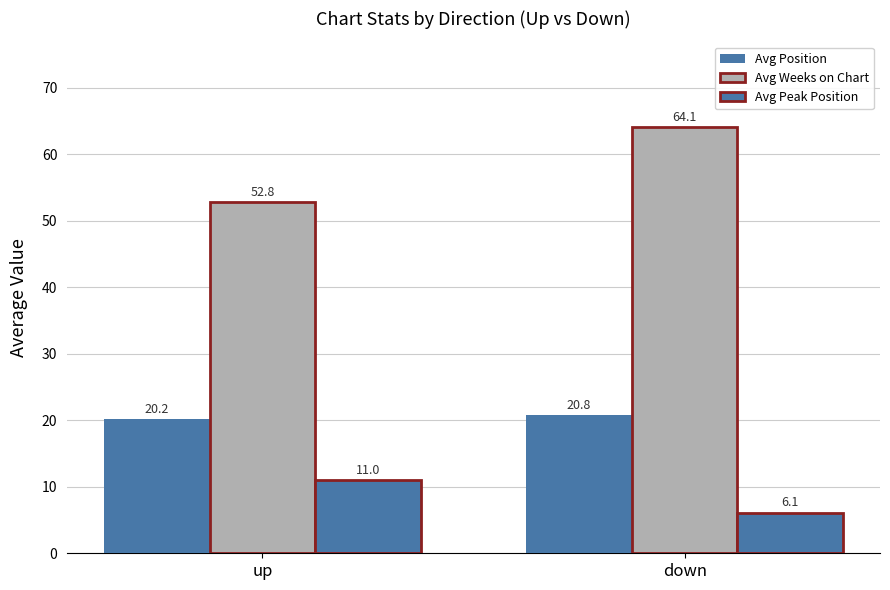

How many distinct data groups are displayed?

3